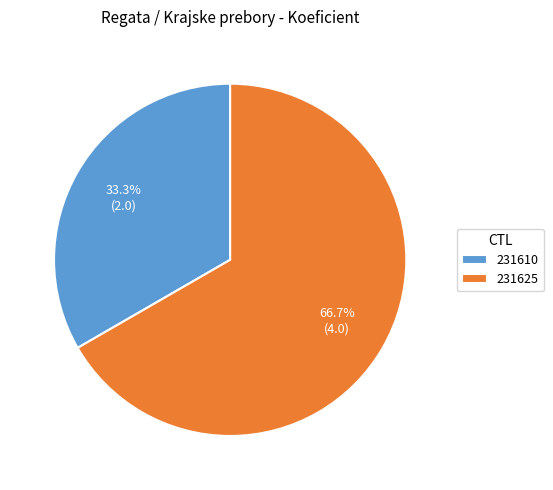

True or false: 231610 accounts for 22% of the total.

False